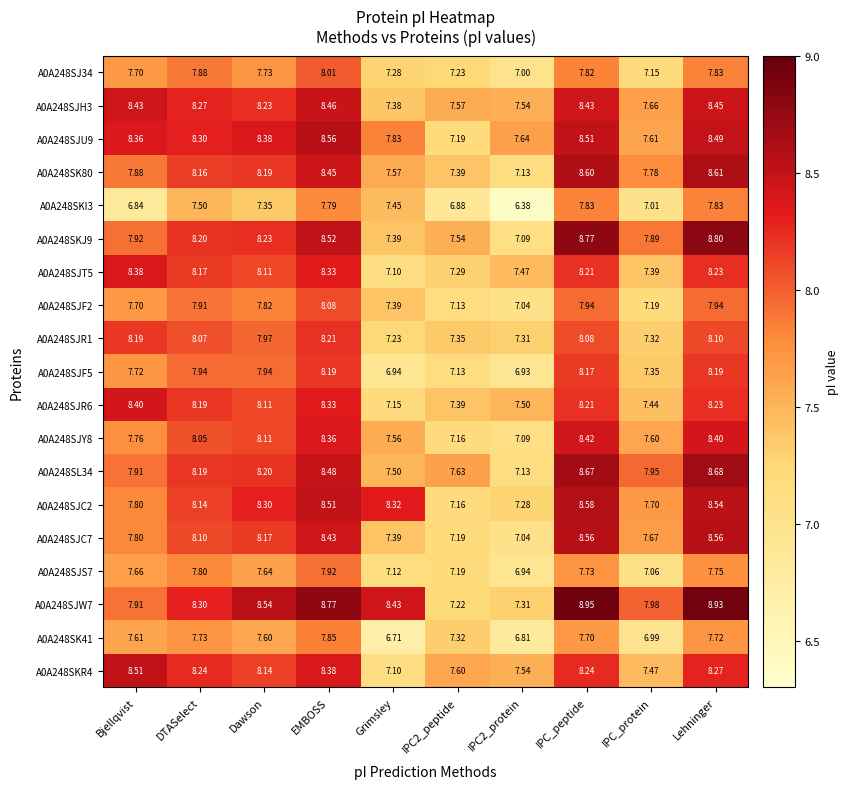

Where does the A0A248SJS7 series first go above 7?

Bjellqvist